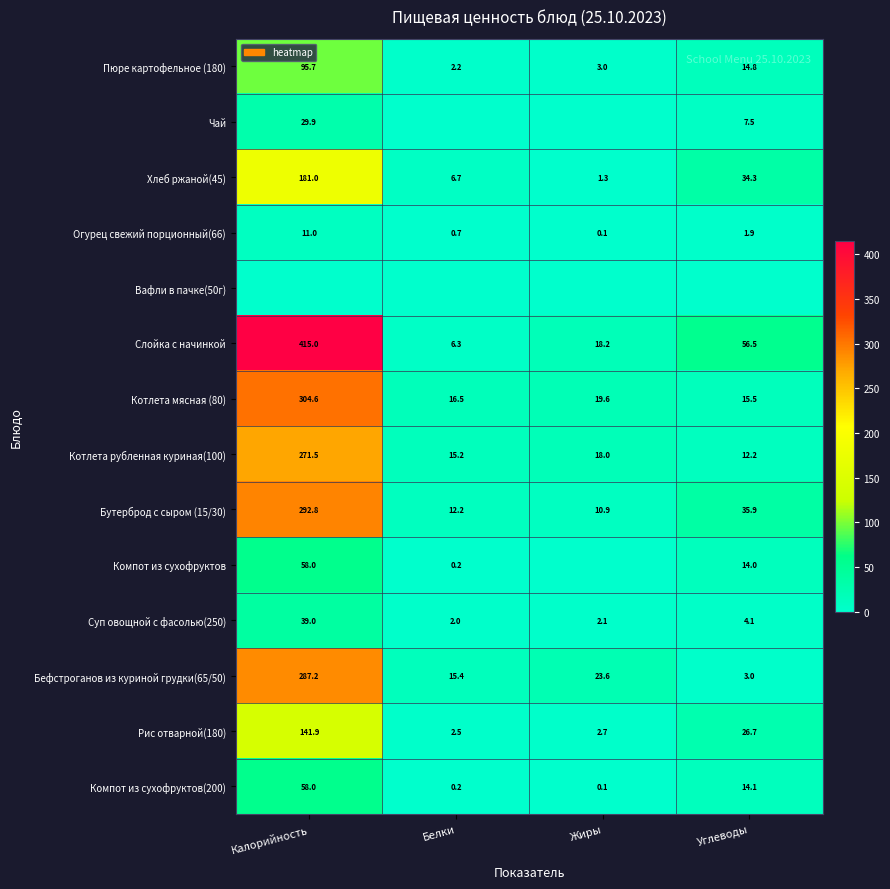

At which label is Хлеб ржаной(45) closest to 91?

Углеводы